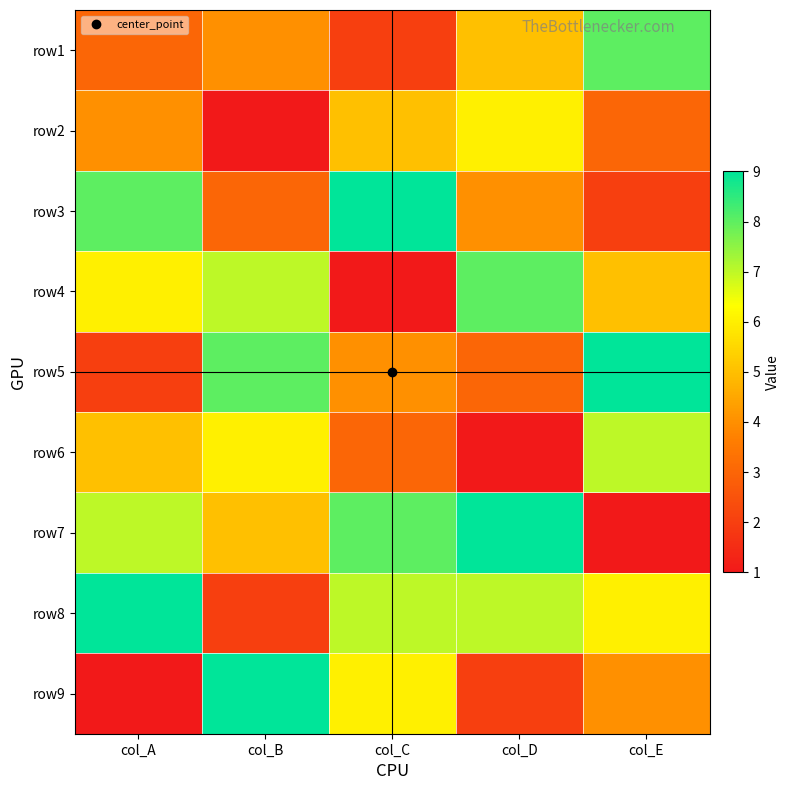

What is the minimum value shown in the chart?

1